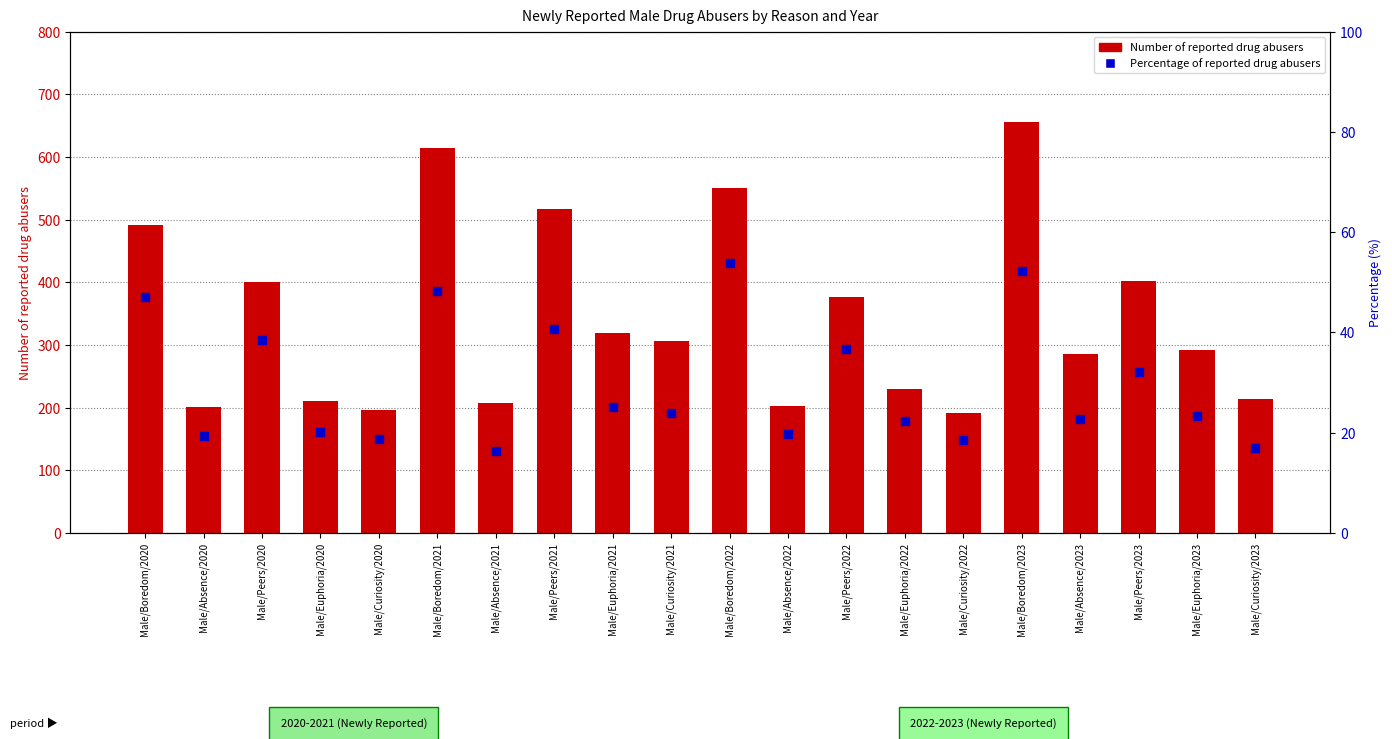

What are all the series names shown in the legend?

Number of reported drug abusers, Percentage of reported drug abusers